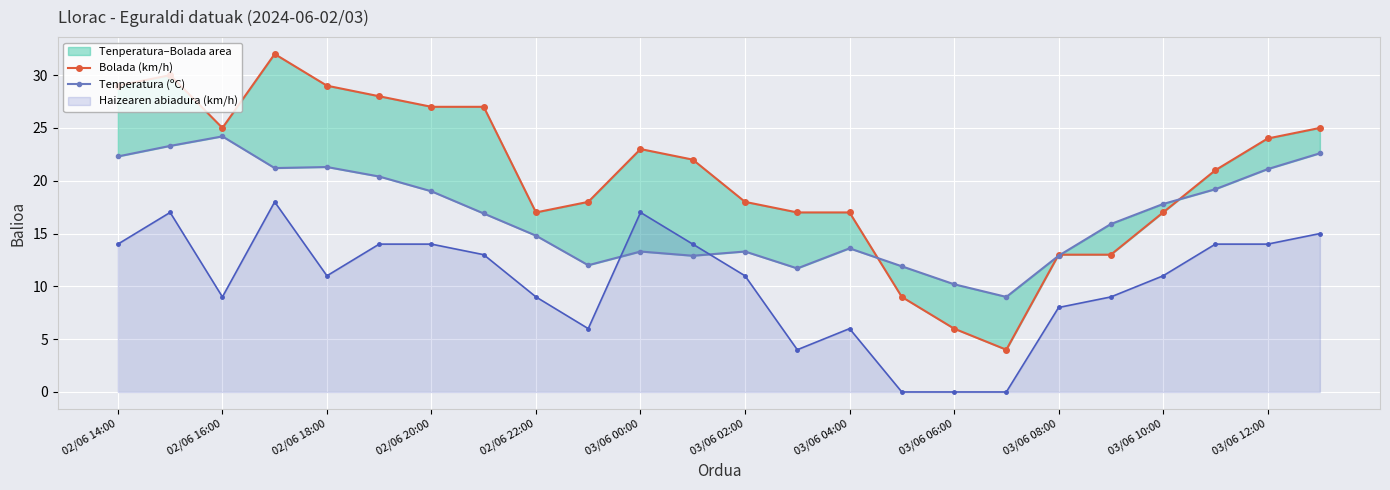

Is it true that Haizearen abiadura (km/h) equals 4 at 03/06 02:00?

False